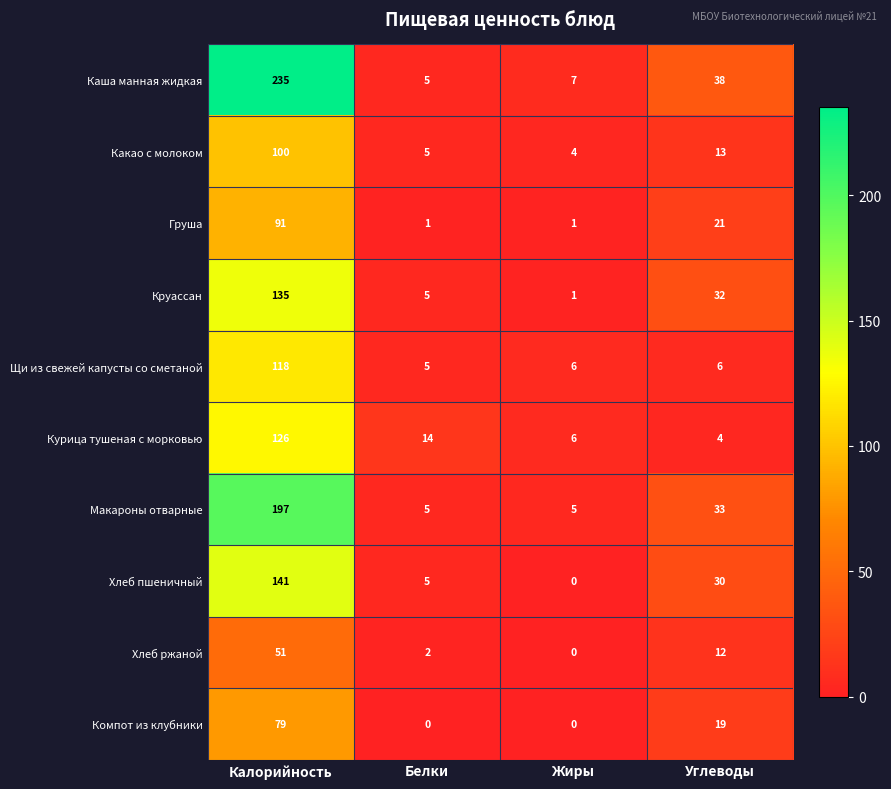

What is the difference between the maximum and second lowest values in the Какао с молоком series?

95